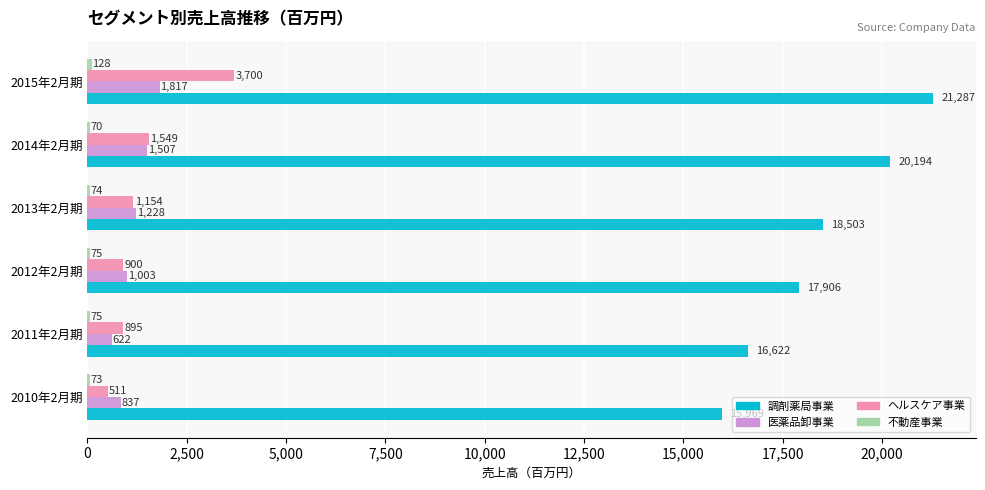

What is the difference between the maximum and minimum values in the 医薬品卸事業 series?

1195